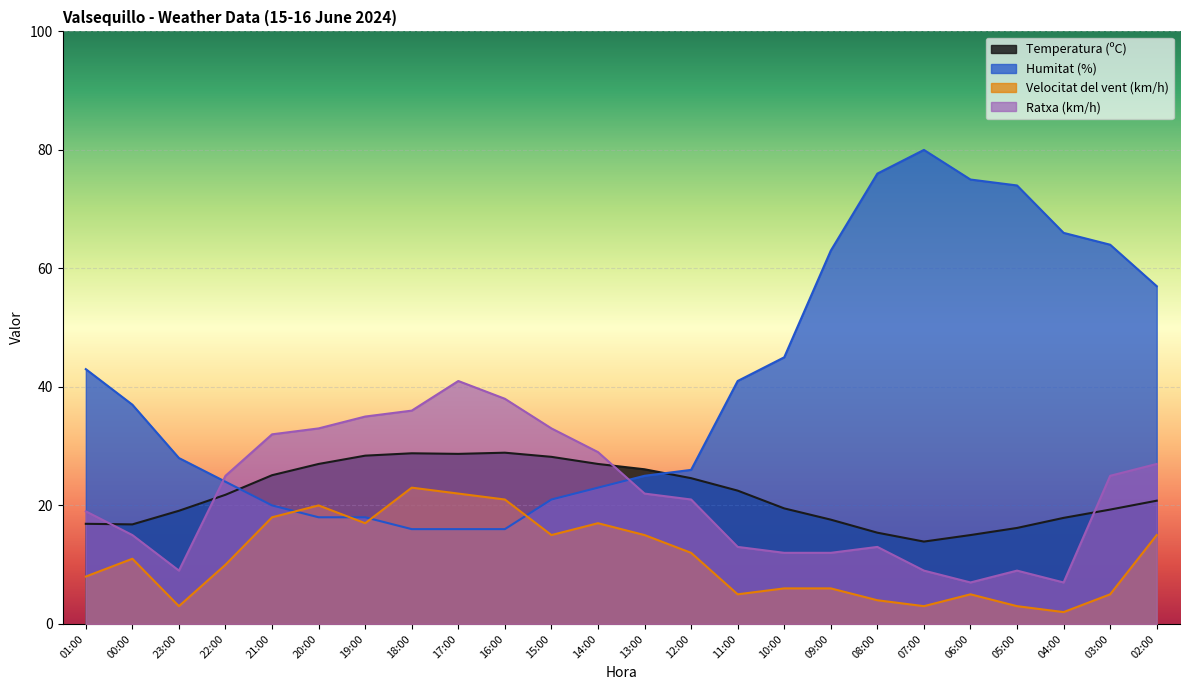

At how many categories does at least one series exceed 18?

24